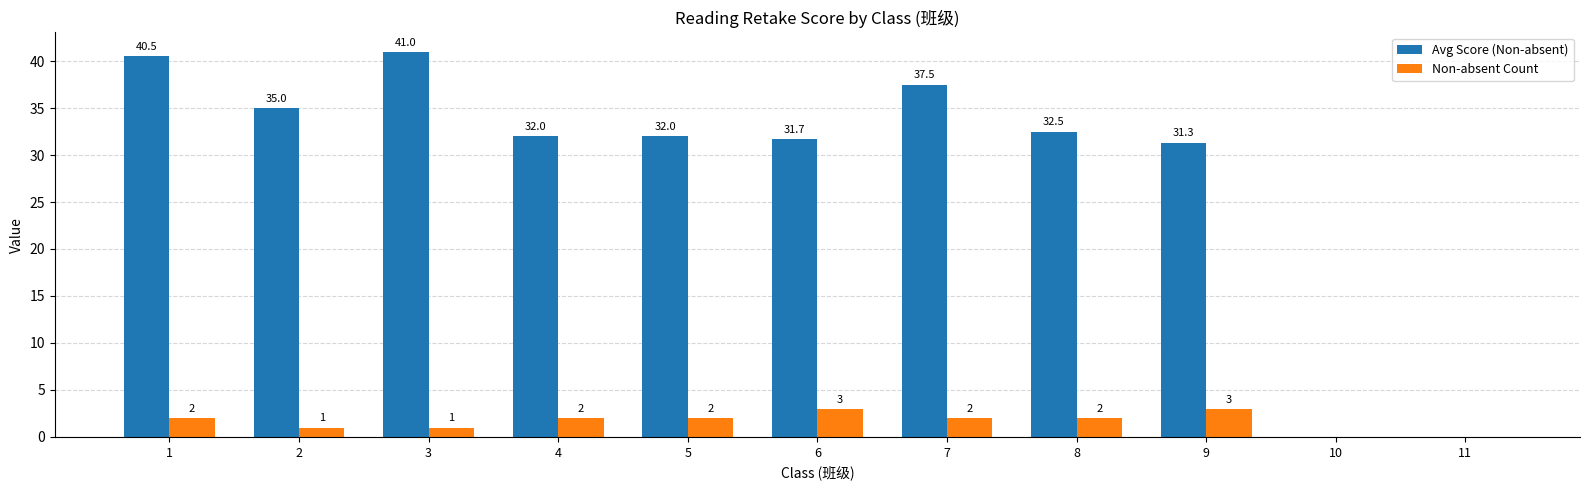

What is the spread (max minus min) of values at 5?

30.0